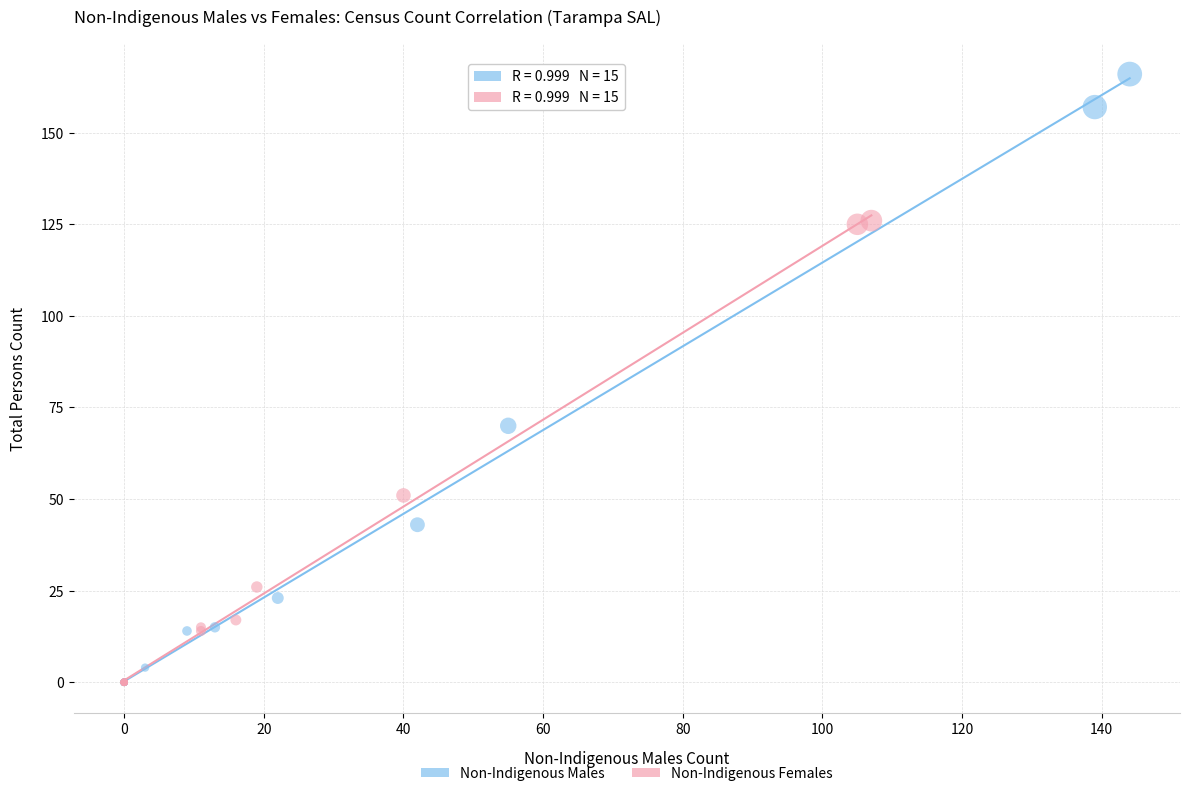

Which series reaches the maximum Y coordinate?

Non-Indigenous Males